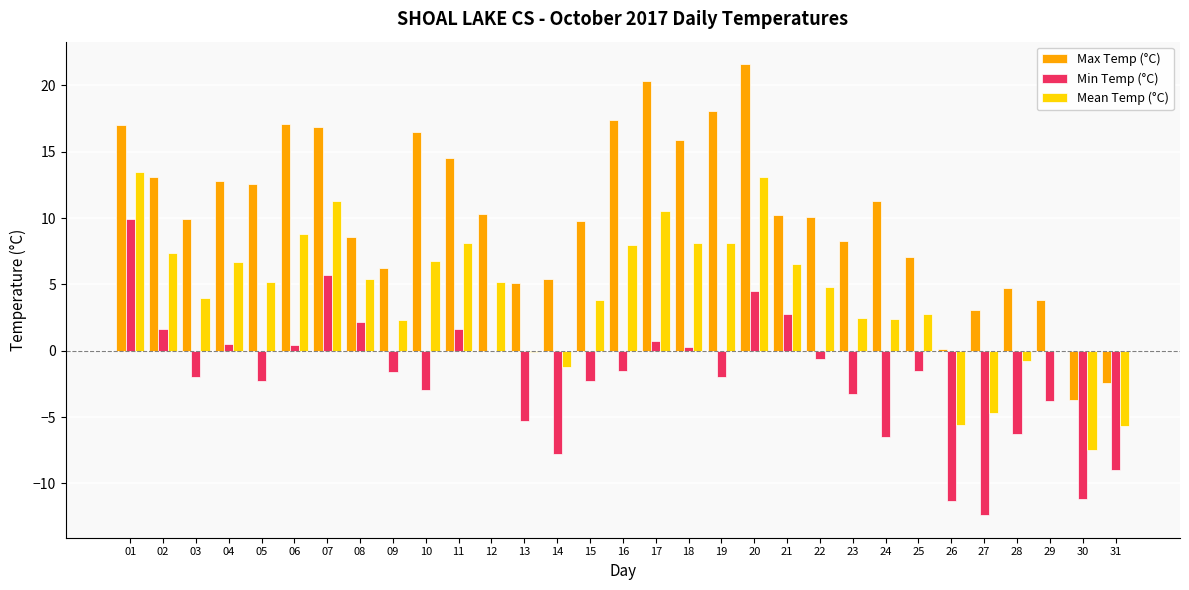

What are all the series names shown in the legend?

Max Temp (°C), Min Temp (°C), Mean Temp (°C)